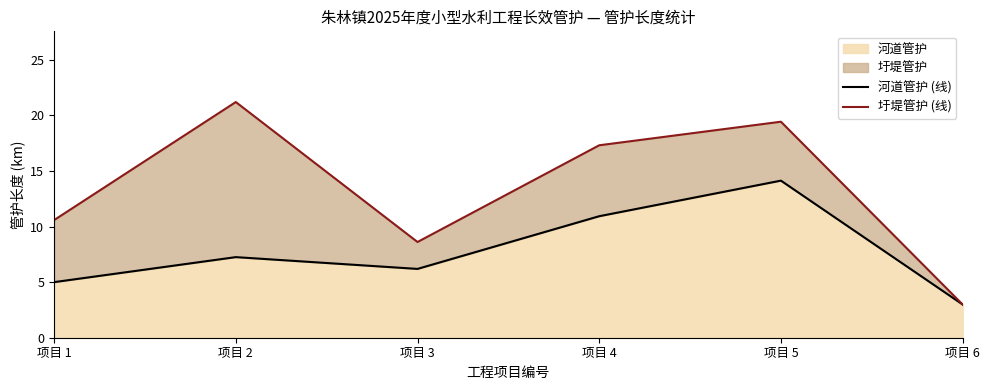

True or false: 河道管护 (线) and 圩堤管护 (线) intersect in this chart.

False